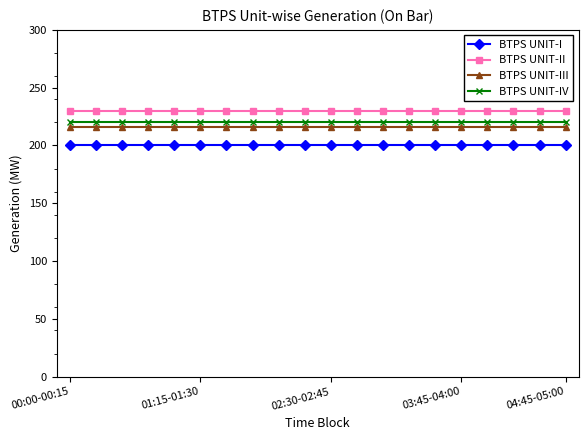

Reading left to right, extract all data points from this chart.

BTPS UNIT-I: 200	200	200	200	200	200	200	200	200	200	200	200	200	200	200	200	200	200	200	200
BTPS UNIT-II: 230	230	230	230	230	230	230	230	230	230	230	230	230	230	230	230	230	230	230	230
BTPS UNIT-III: 216	216	216	216	216	216	216	216	216	216	216	216	216	216	216	216	216	216	216	216
BTPS UNIT-IV: 220	220	220	220	220	220	220	220	220	220	220	220	220	220	220	220	220	220	220	220